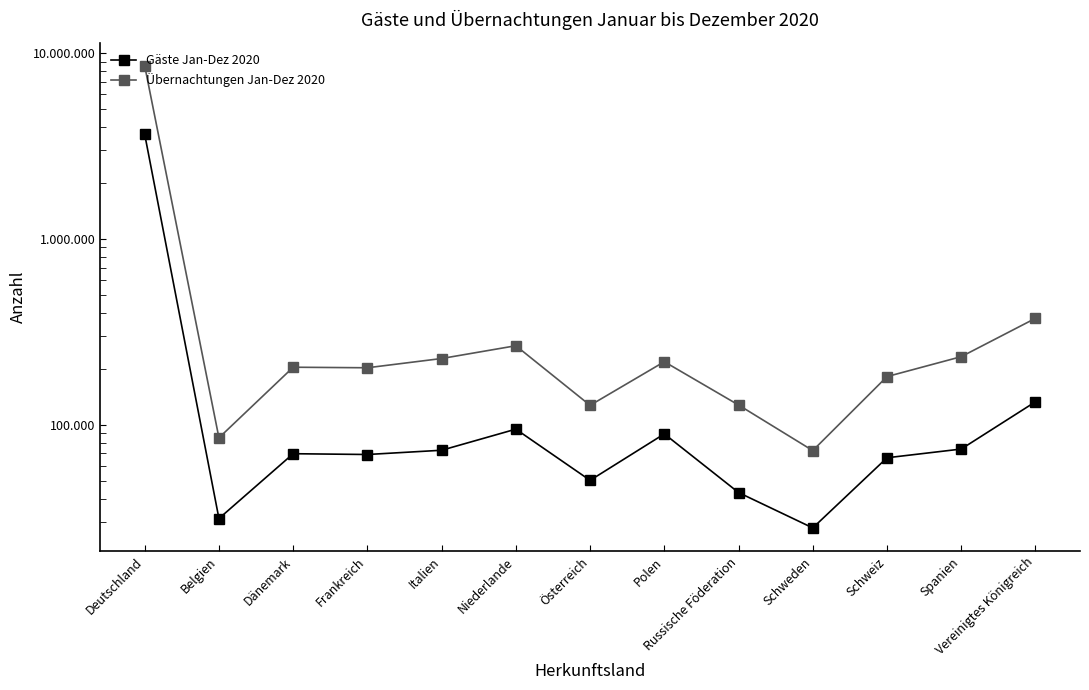

Which category has the highest value in the Übernachtungen Jan-Dez 2020 series?

Deutschland